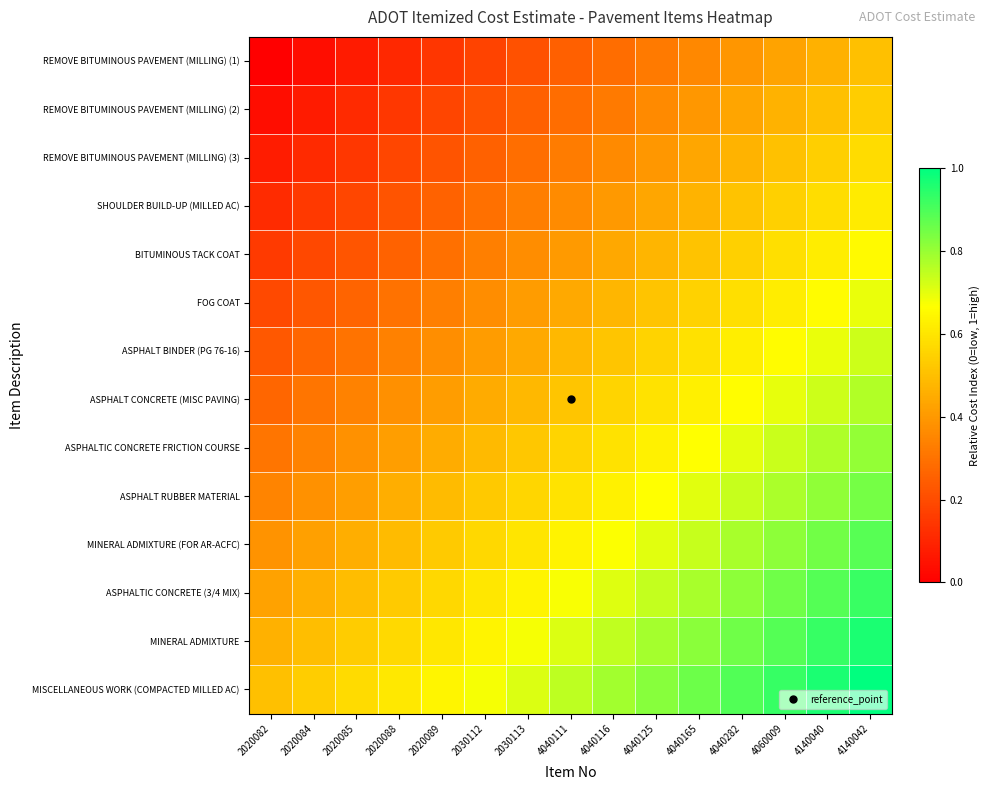

How many categories are shown in the chart?

15